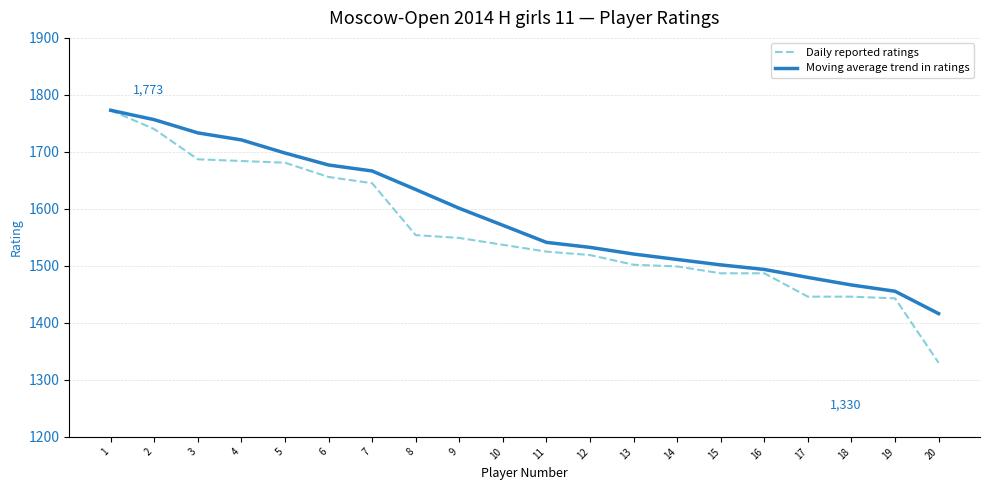

Which category has the lowest value across all series?

20